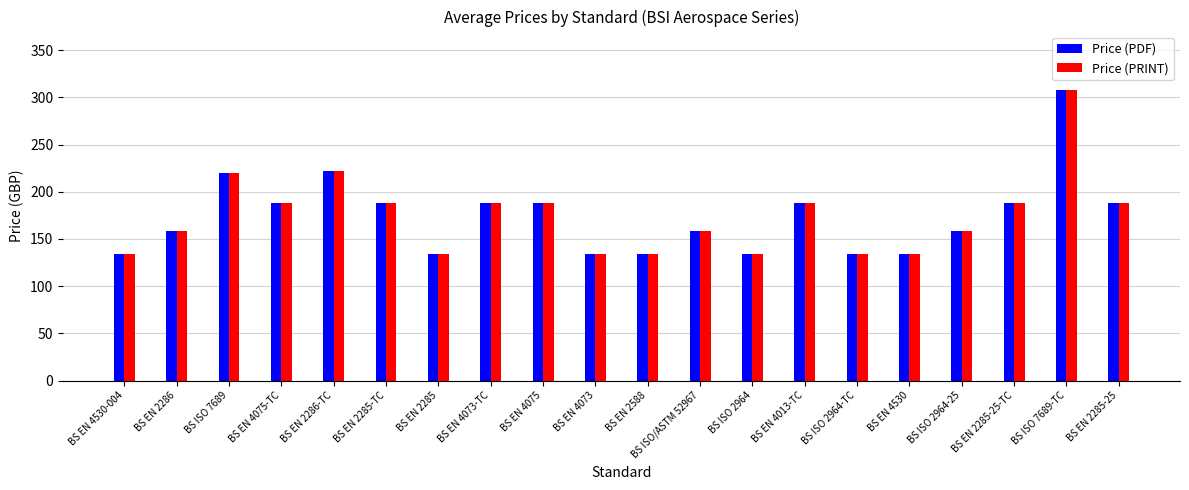

At which category is the sum across all series the highest?

BS ISO 7689-TC